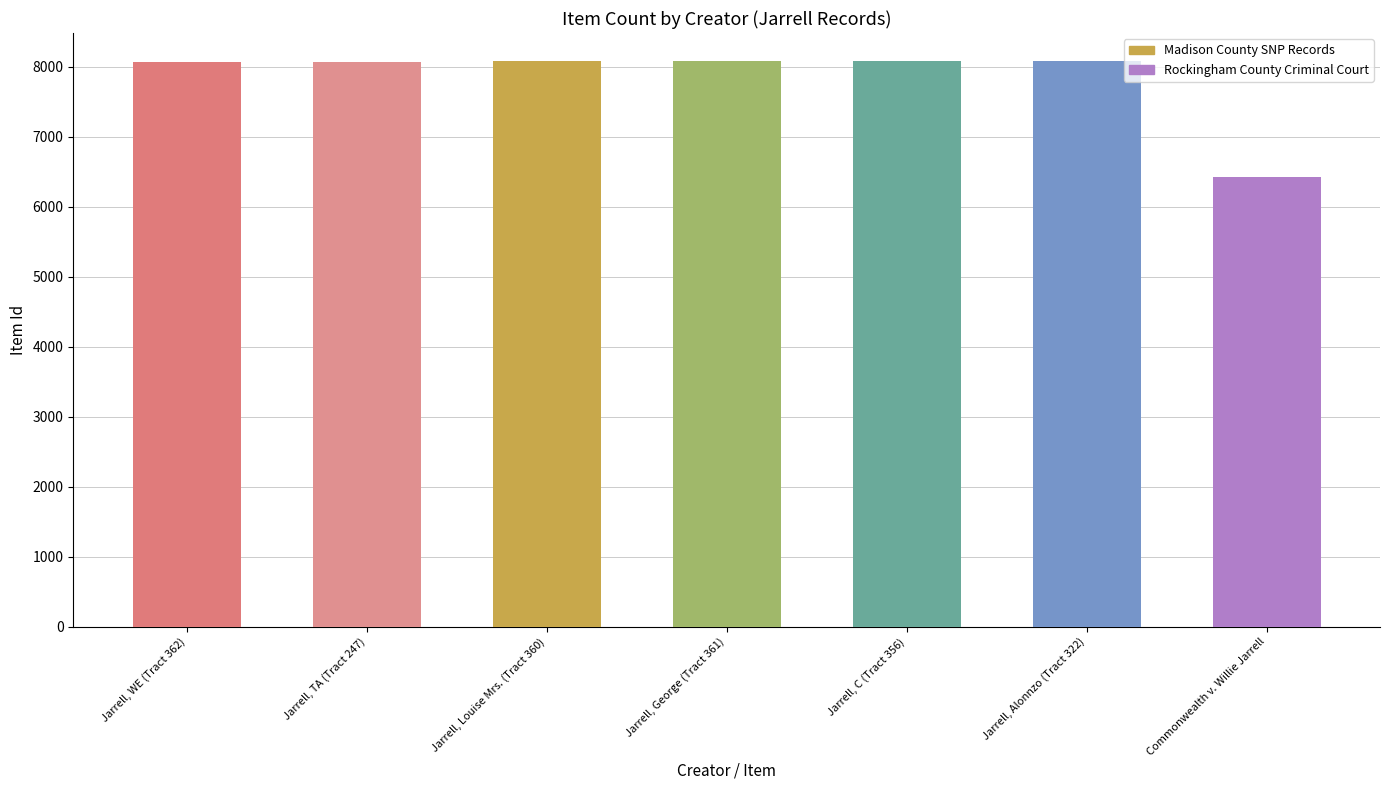

Reading right to left, list all the values displayed in this chart.

6423	8079	8078	8077	8080	8076	8075